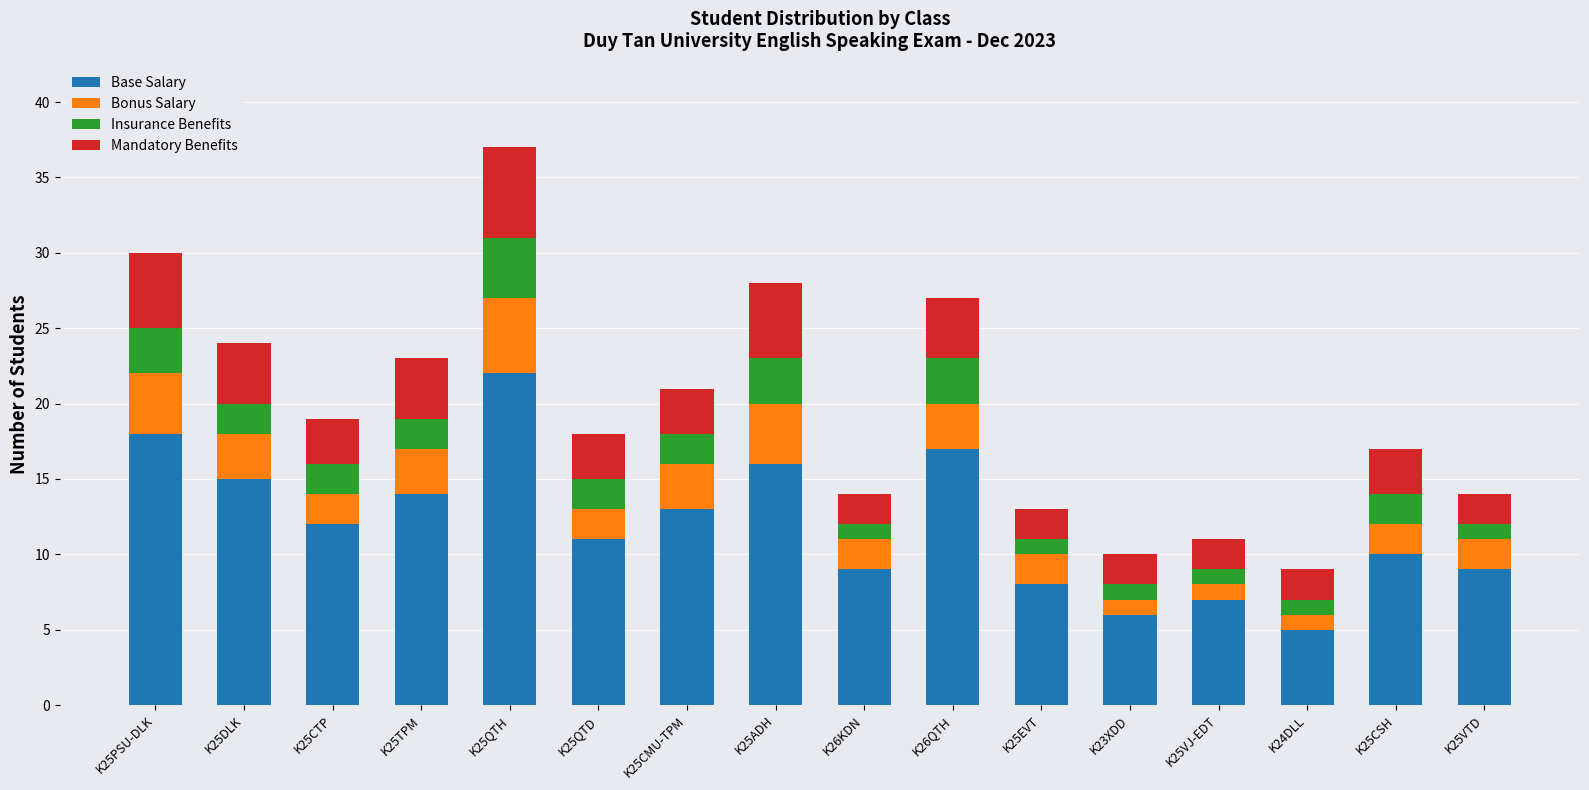

Are the bars horizontal?

No